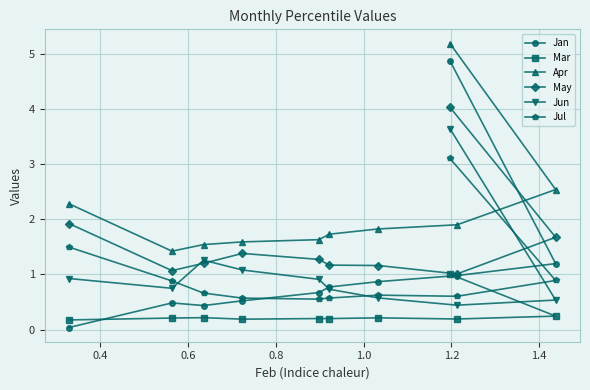

At how many categories does at least one series exceed 0?

10